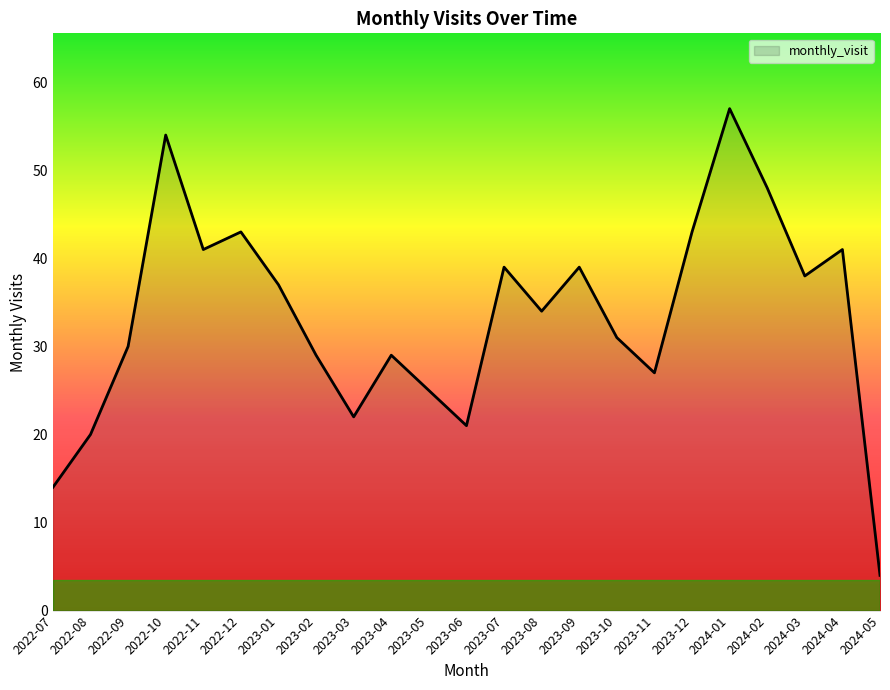

What position from the right is 2022-12?

18